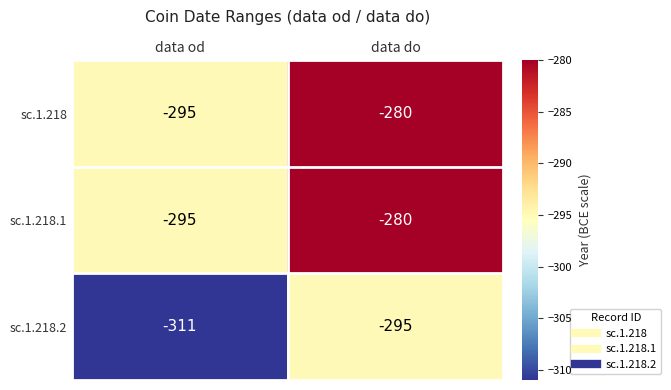

Which series has the largest range (max minus min)?

sc.1.218.2